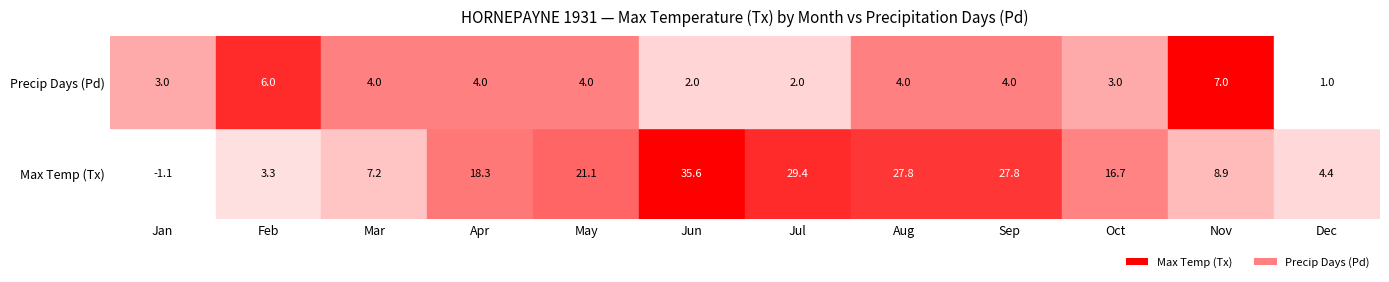

Is the value of 7 at Tx greater than the value of 3 at Pd?

Yes